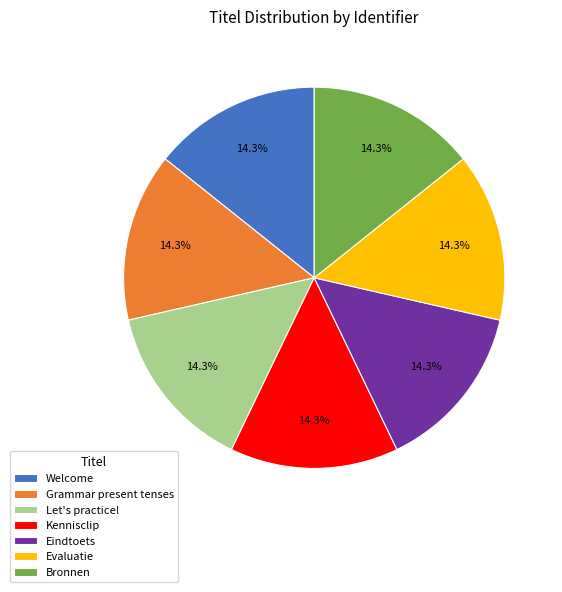

How many slices are in this pie chart?

7